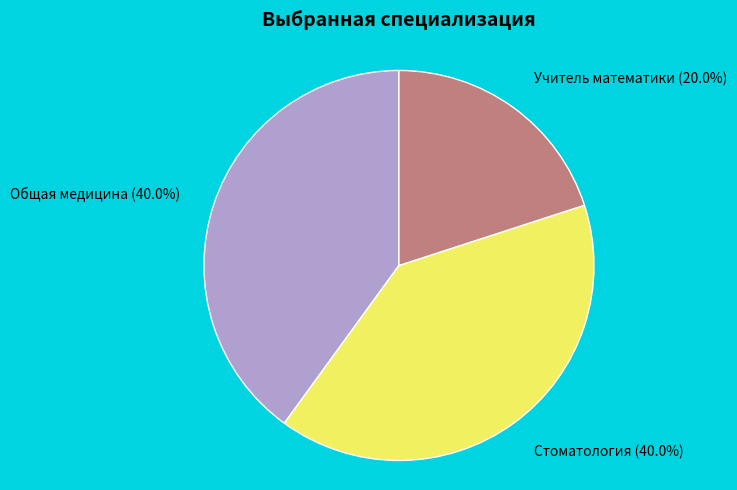

To the nearest percent, what is the difference between the largest and smallest slice percentages?

20%